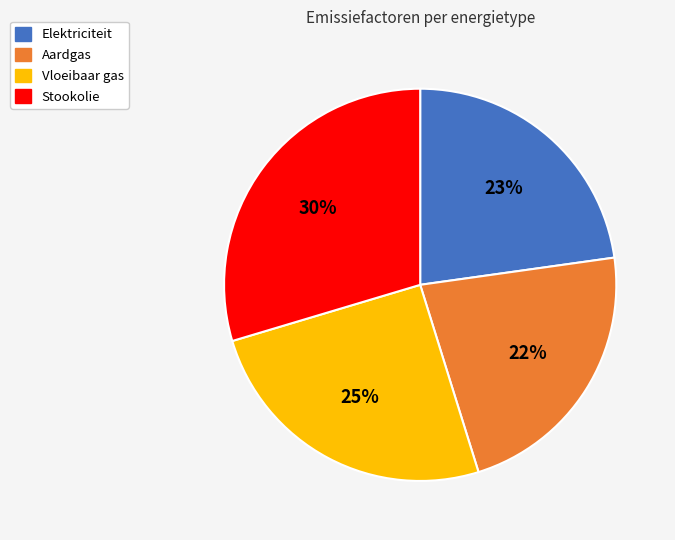

Count the number of slices in the pie.

4